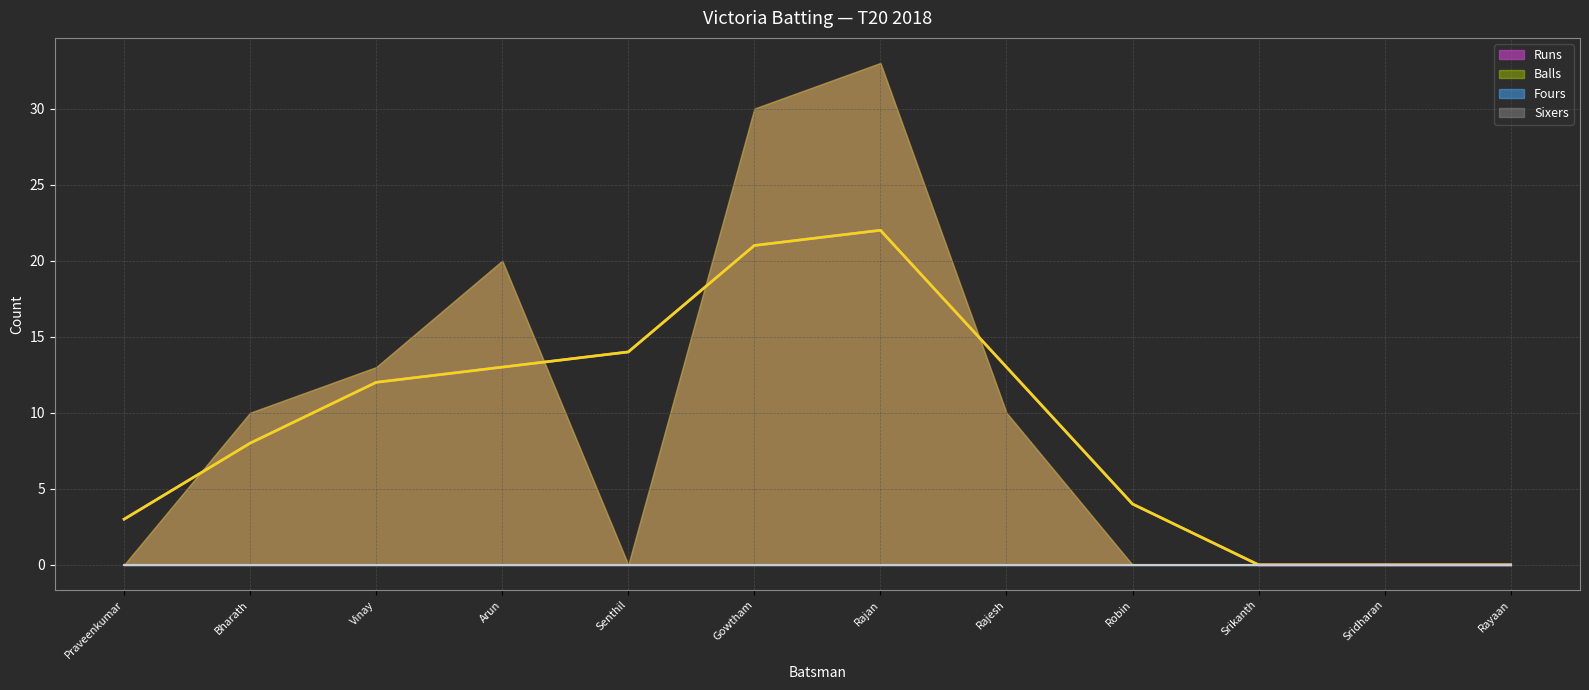

Which series has the largest total across all categories?

Runs